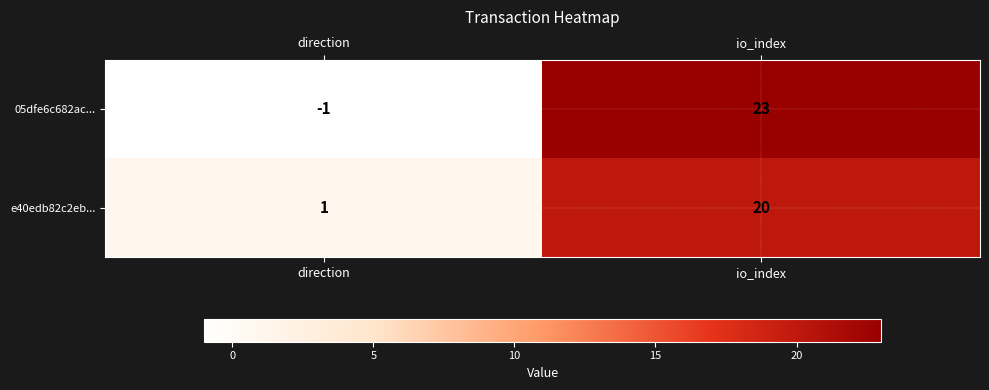

Is it true that 05dfe6c682ac... equals 38 at io_index?

False